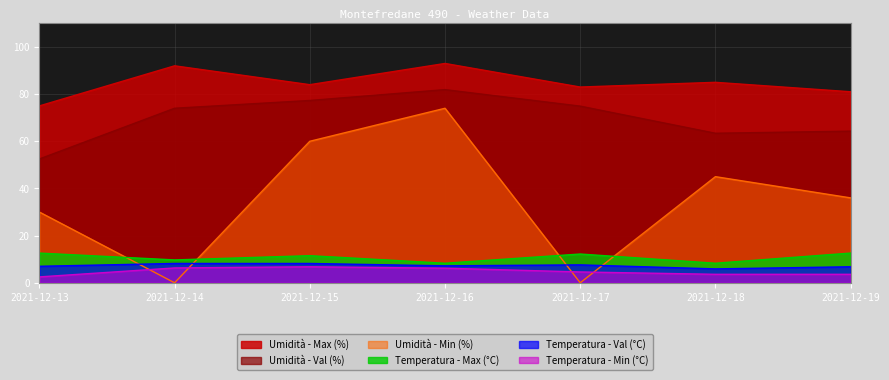

True or false: Umidità - Min (%) has a value of 50.8 at 2021-12-19.

False